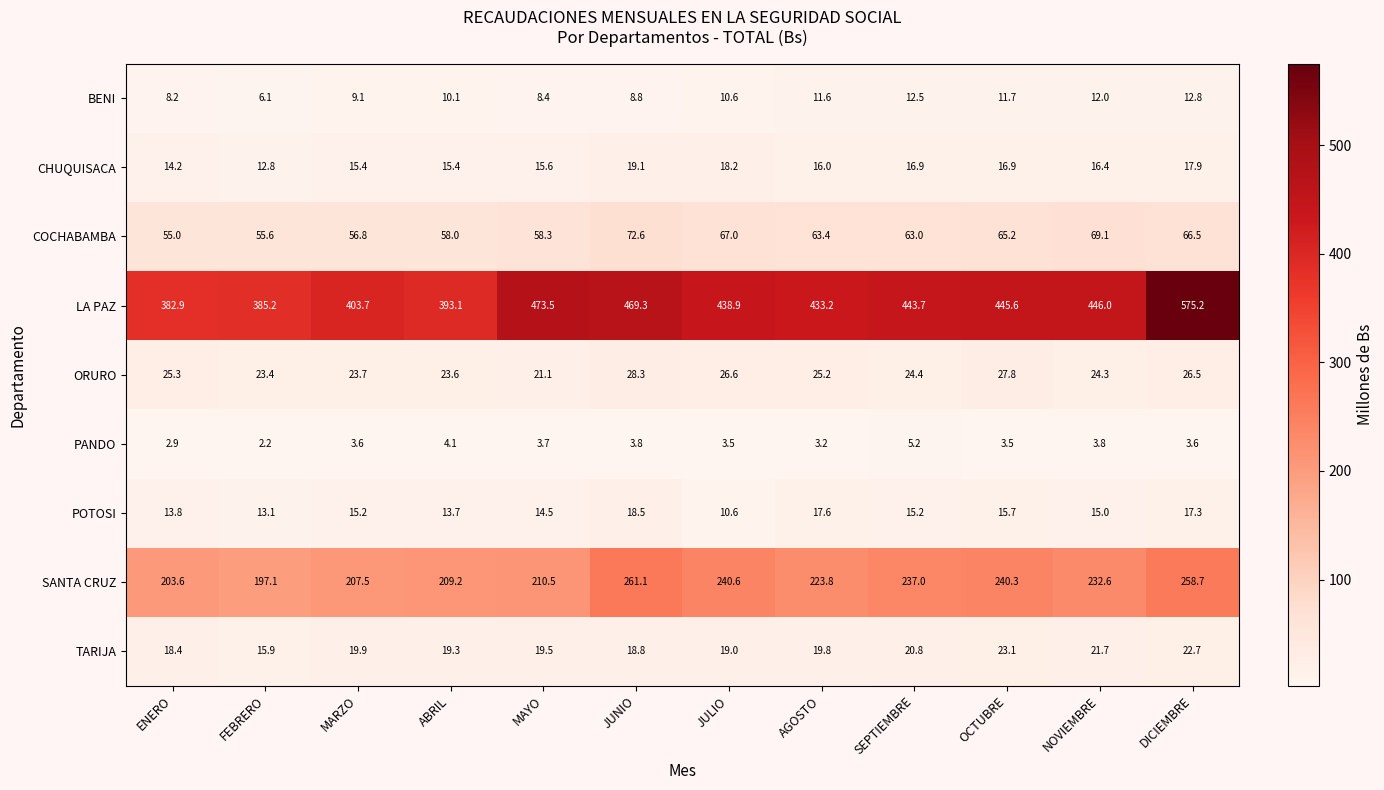

Which series has the largest range (max minus min)?

LA PAZ